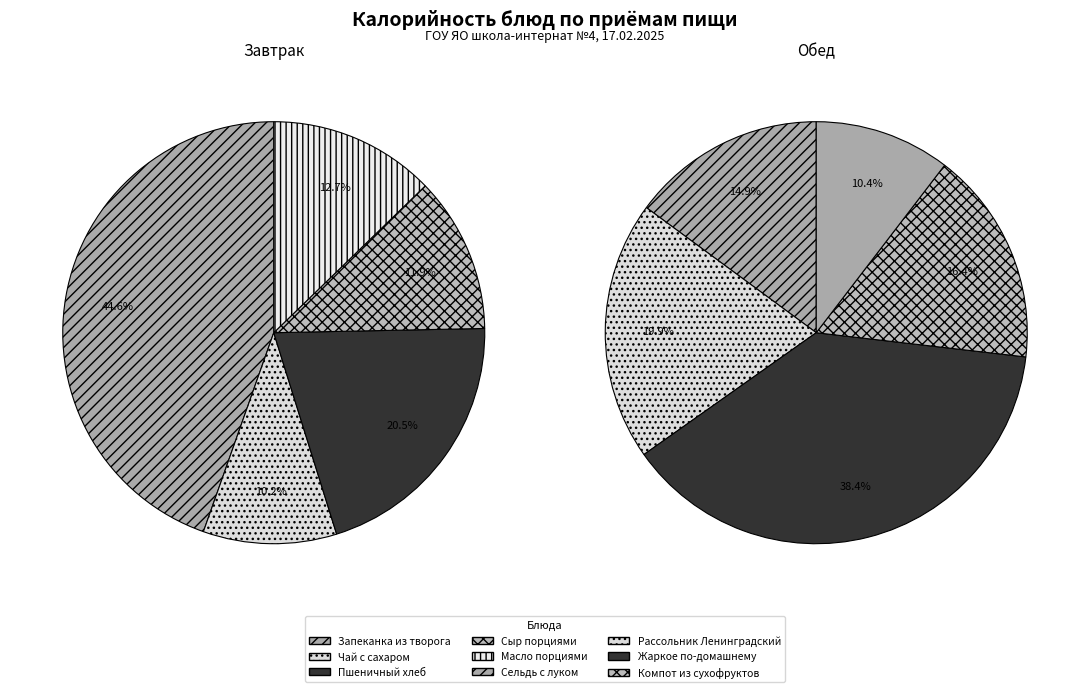

How many segments does this pie chart have?

10